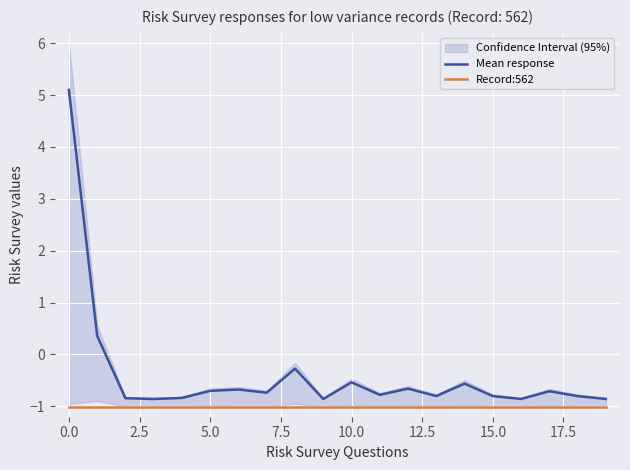

Which series has the widest spread of values?

Mean response